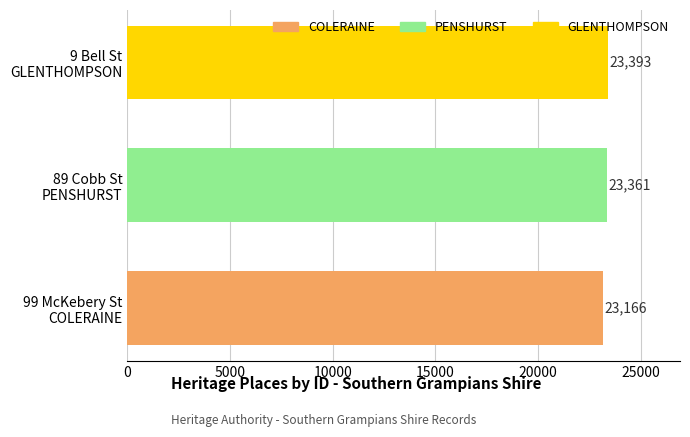

How many series are shown in this chart?

1